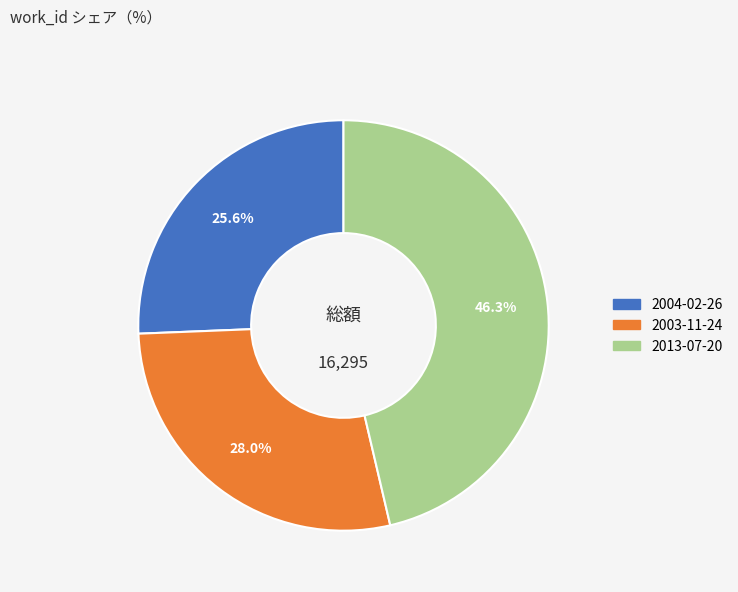

Between 2003-11-24 and 2013-07-20, which is larger?

2013-07-20